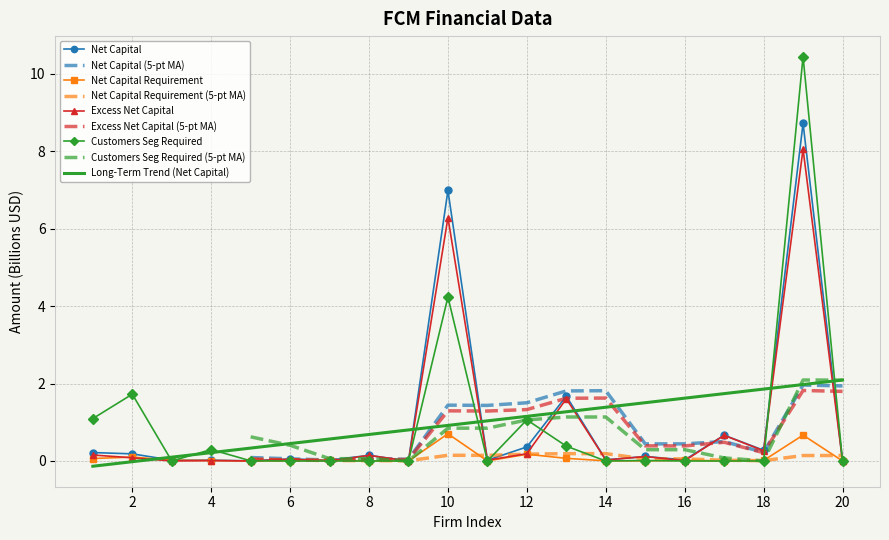

At which label is Net Capital closest to 4?

13